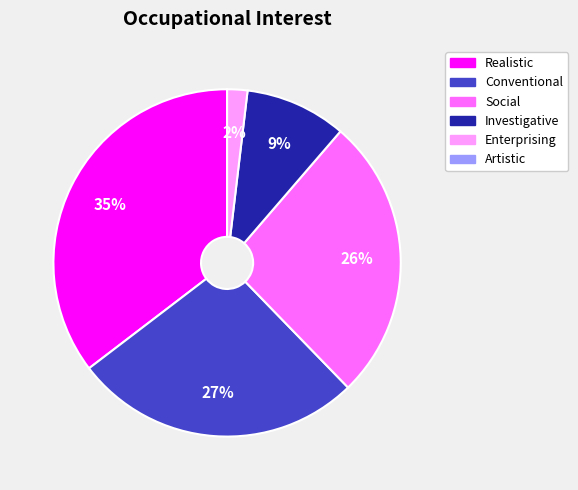

Does any single category account for the majority?

No